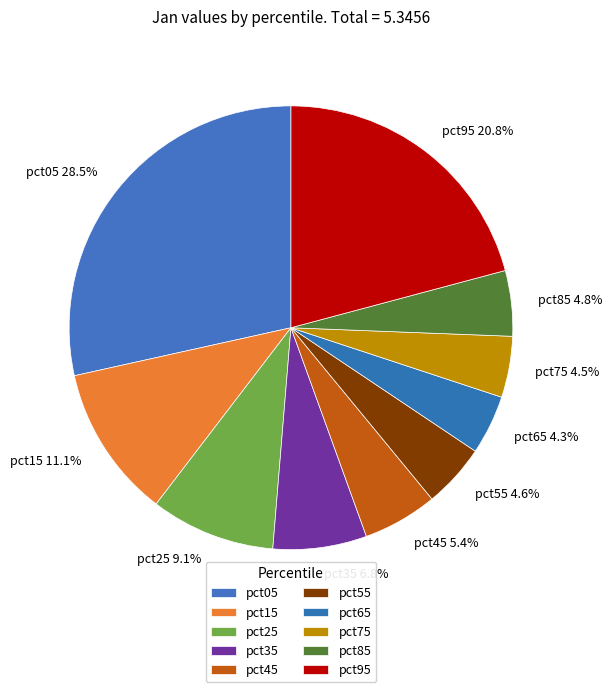

How many slices are in this pie chart?

10